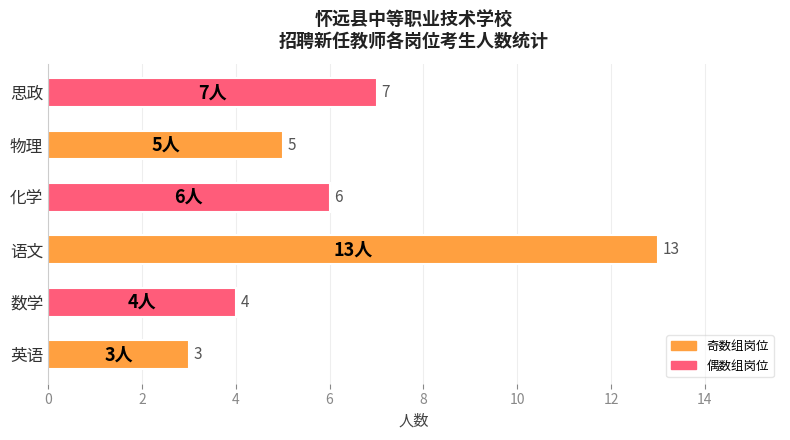

List the labels in order of value, largest first.

语文, 思政, 化学, 物理, 数学, 英语